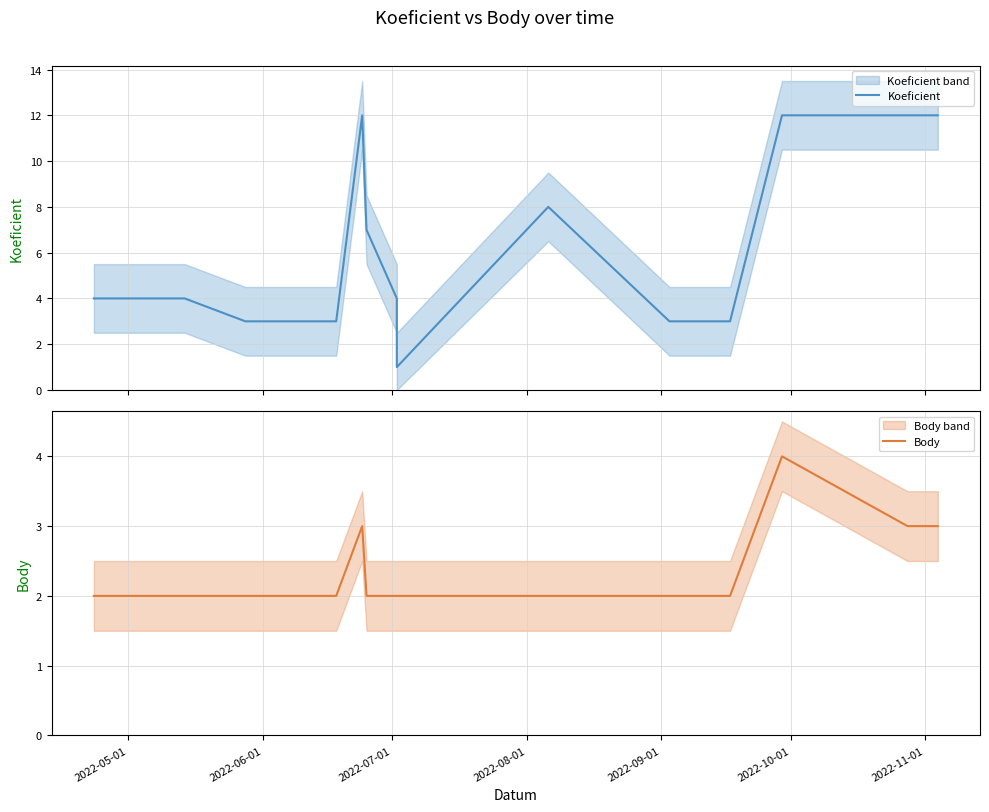

How many intersections are there between Body and Koeficient?

2